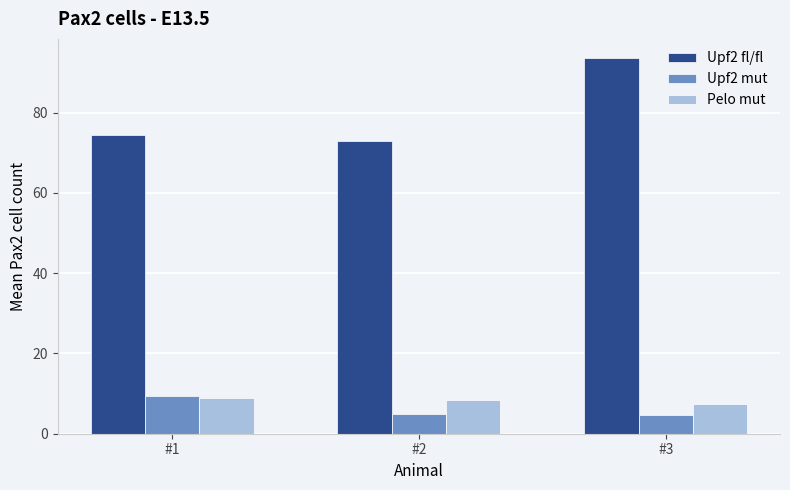

What is the sum of the Pelo mut values at #2 and #3?

15.7